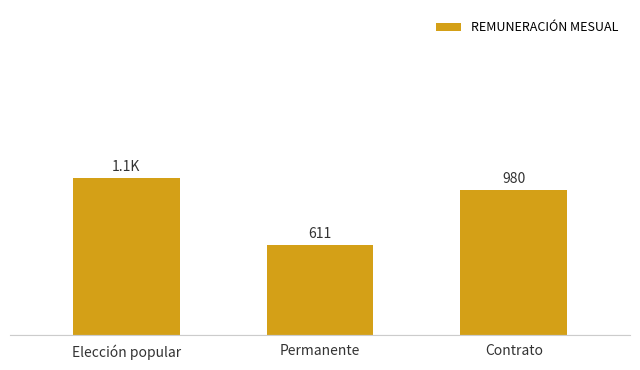

Which label corresponds to the smallest value in the chart?

Permanente